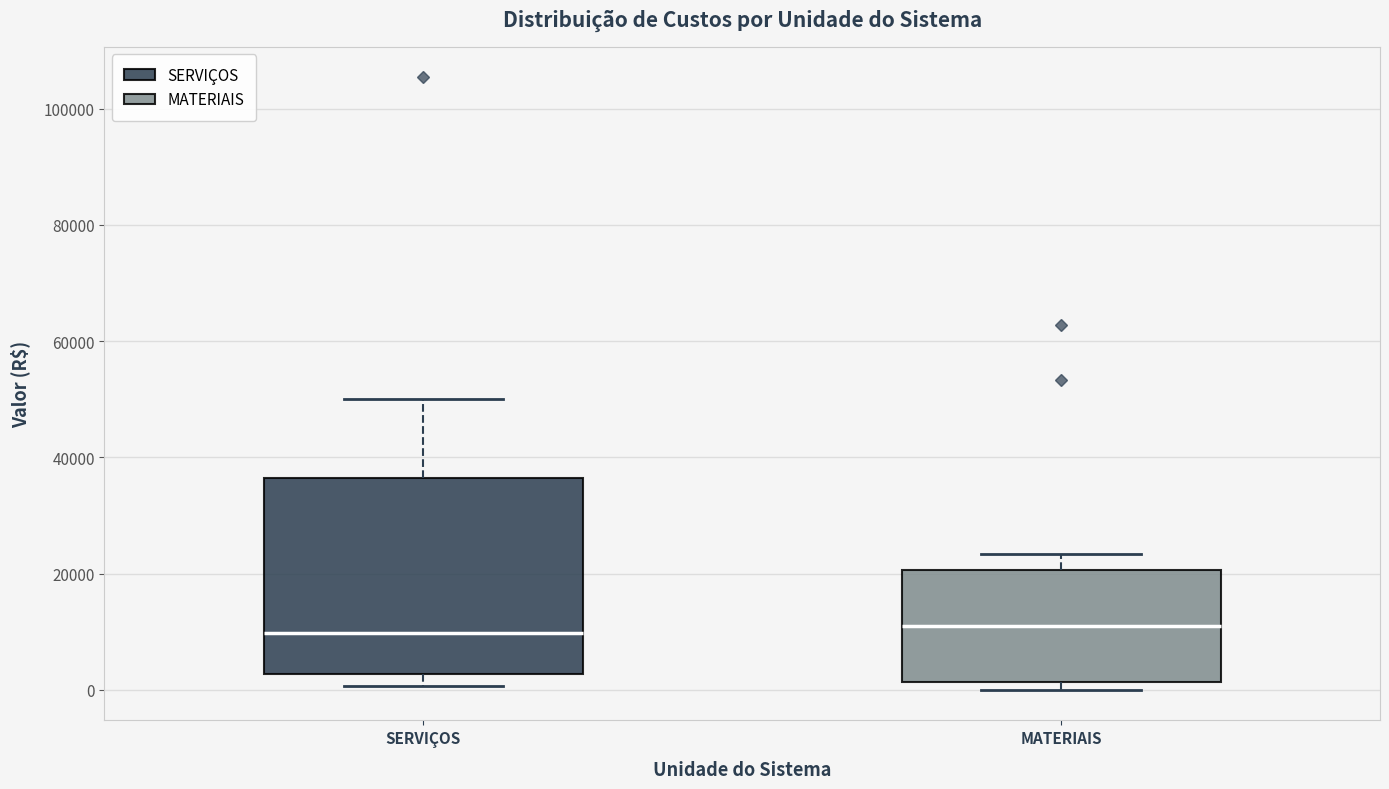

Where is the lower edge of the box for SERVIÇOS on the y-axis? The values are not printed on the chart, so give them approximately, as read against the axis.

2000